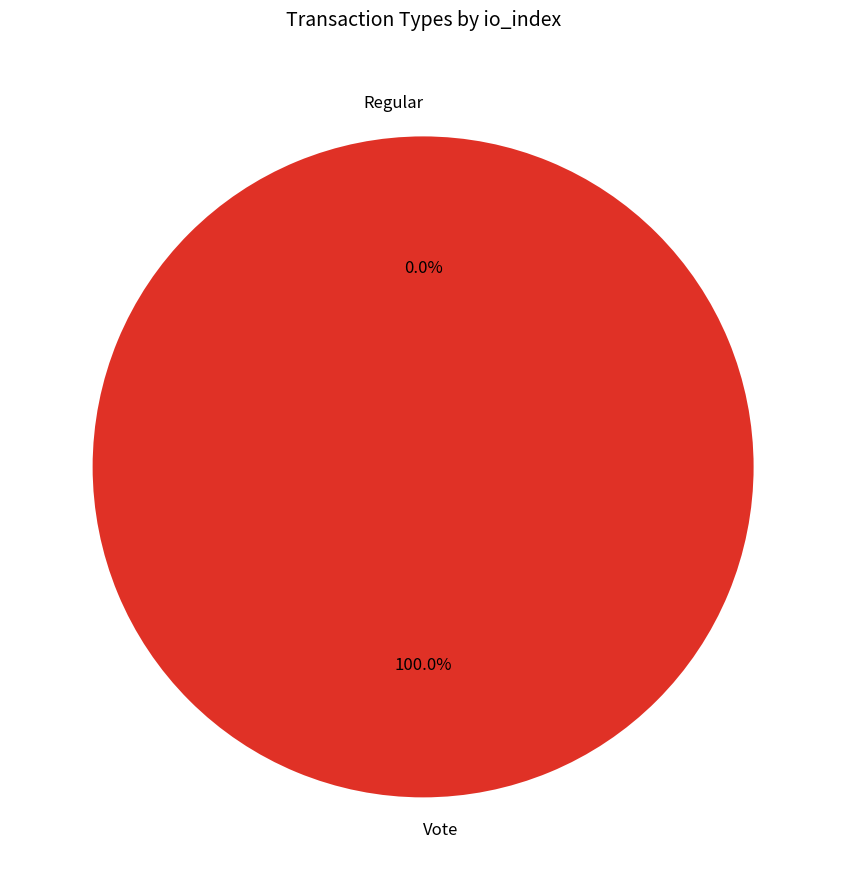

The Regular slice represents 1% of the pie. True or false?

False